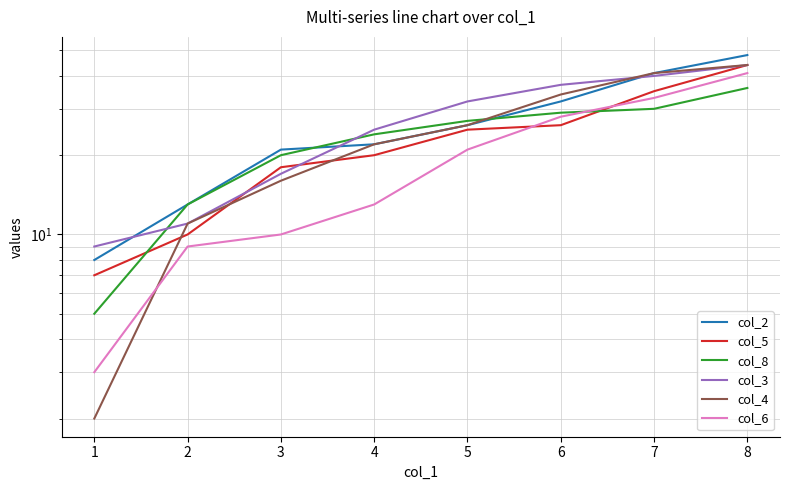

True or false: col_8 has a value of 36 at 5.

False